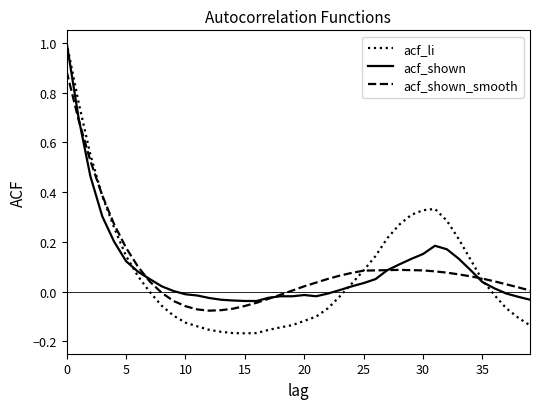

Which series ends up on top after the final intersection of acf_shown and acf_li?

acf_shown